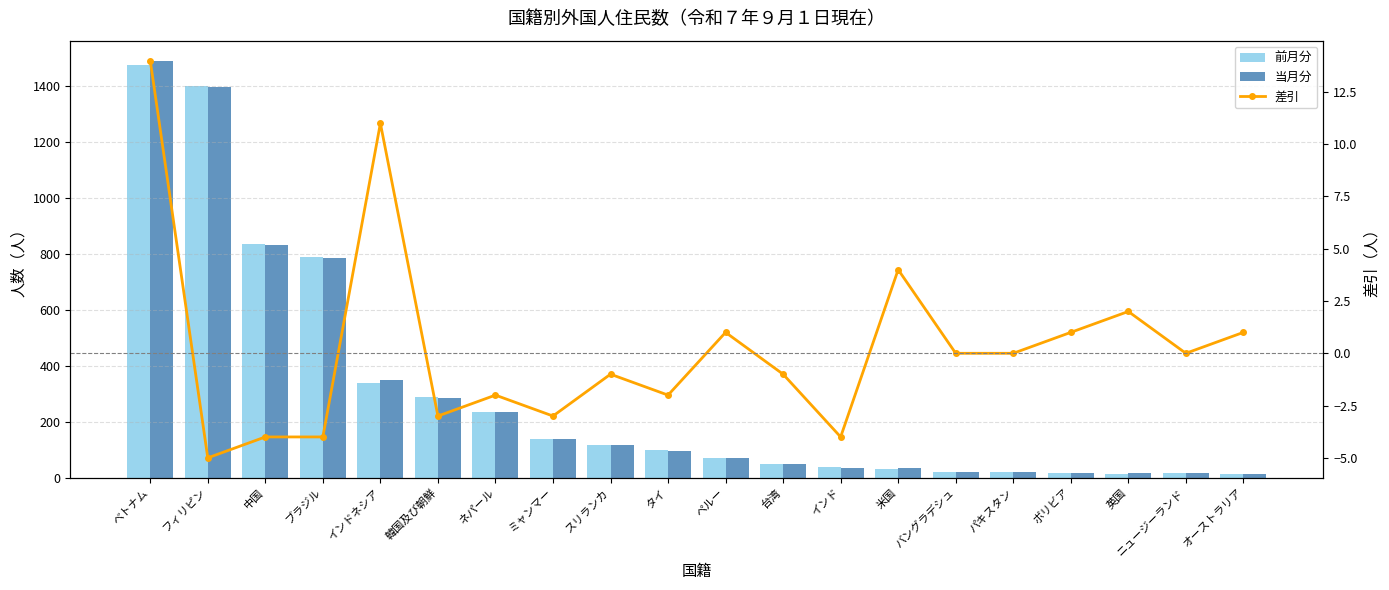

The value of 前月分 at 中国 is 466. True or false?

False